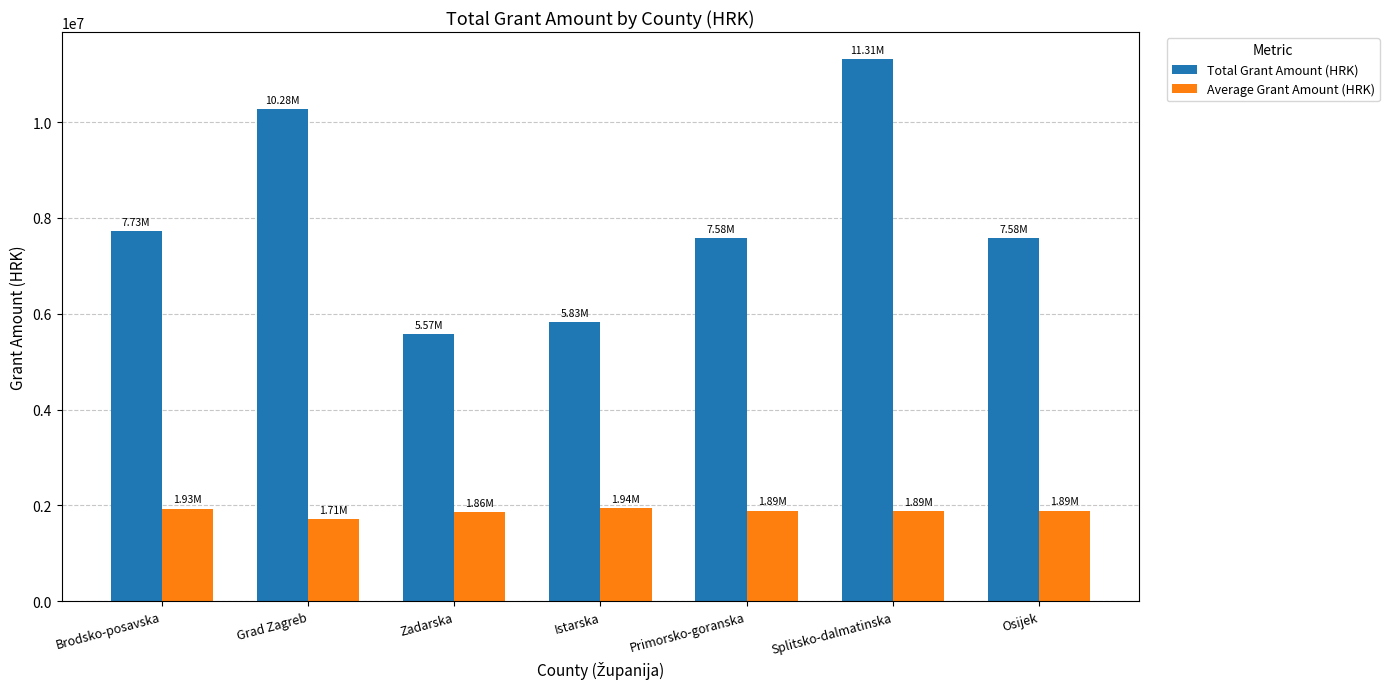

What value does the Total Grant Amount (HRK) series have at Splitsko-dalmatinska?

11314127.0